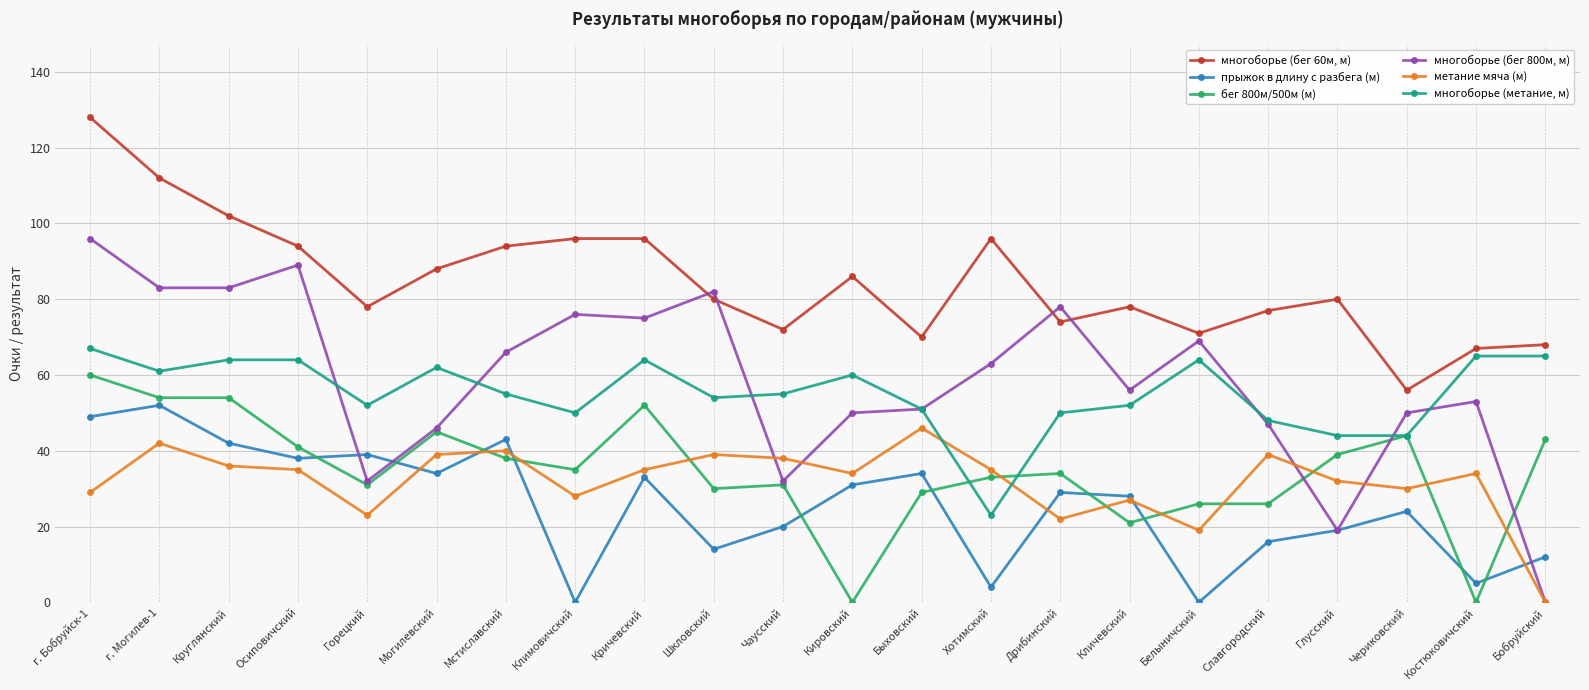

What is the average value of the метание мяча (м) series?

32